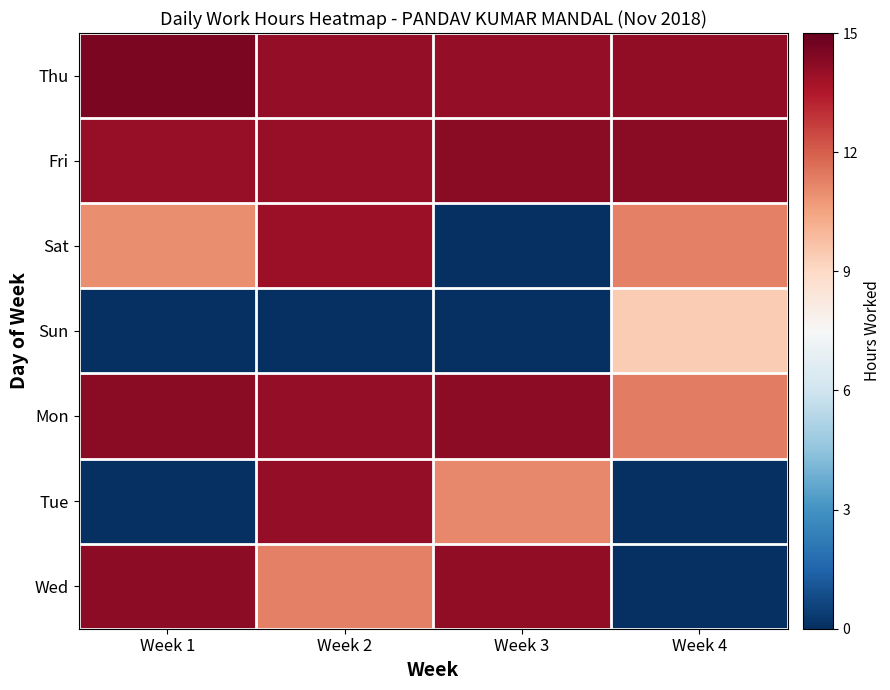

What is the spread (max minus min) of values at Week 2?

14.1